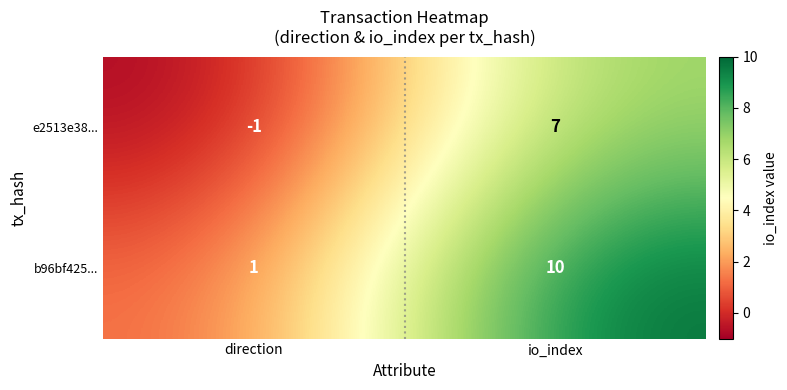

Read the e2513e38... value at io_index.

7